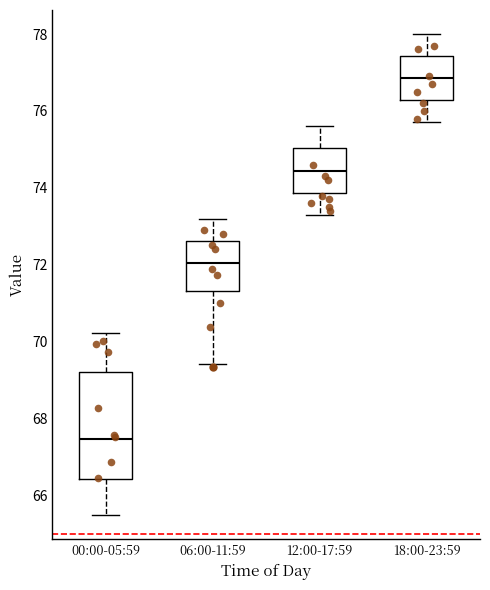

Reading left to right, read every box against the y-axis: the position of its median line, the range the box covers, and the ends of its whiskers. The values are not printed on the chart, so give them approximately, as read against the axis.

00:00-05:59: median 67.4, box 66.4 to 69.2, whiskers 65.4 to 70.2
06:00-11:59: median 72.0, box 71.4 to 72.6, whiskers 69.4 to 73.2
12:00-17:59: median 74.4, box 73.8 to 75.0, whiskers 73.4 to 75.6
18:00-23:59: median 76.8, box 76.2 to 77.4, whiskers 75.8 to 78.0